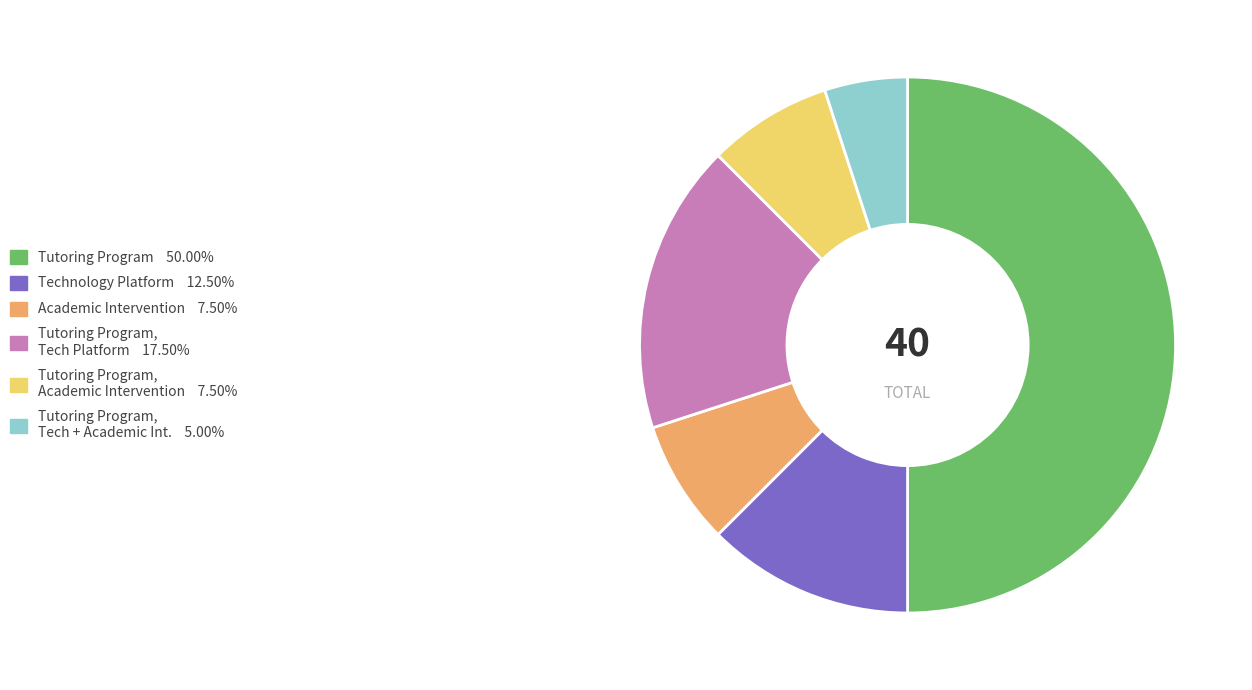

Is there a majority slice in this chart?

No